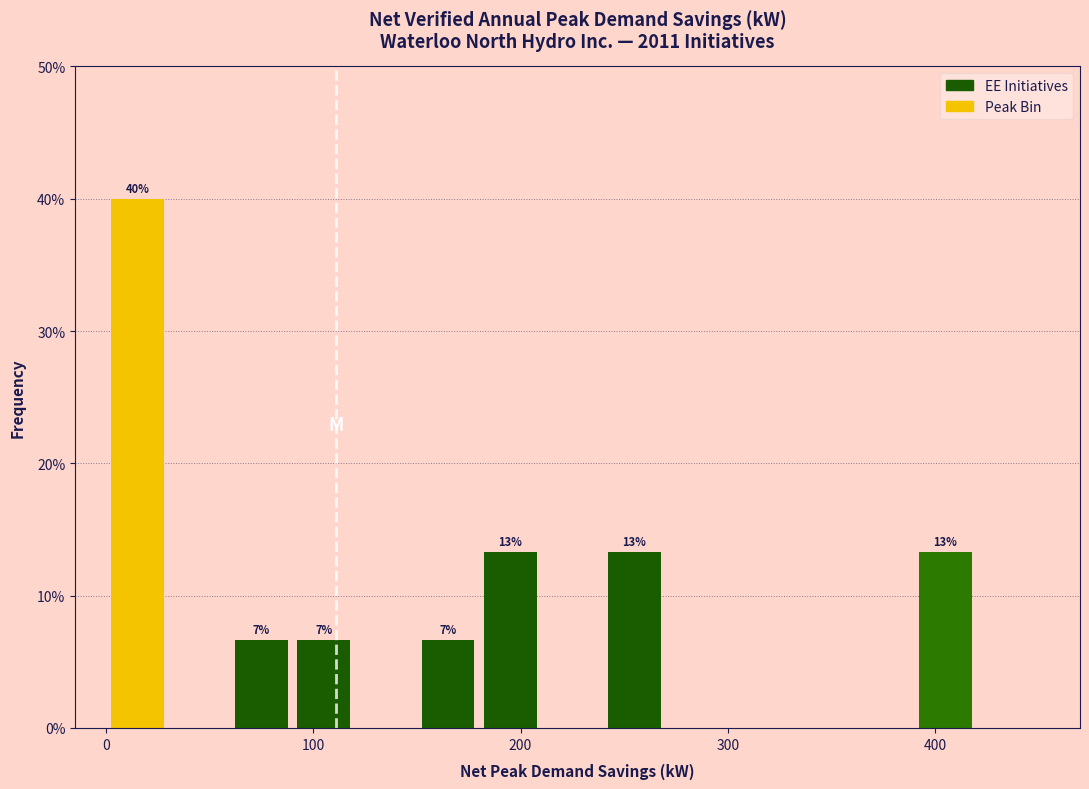

Read against the x-axis, roughly where is the centre of the tallest bar?

20